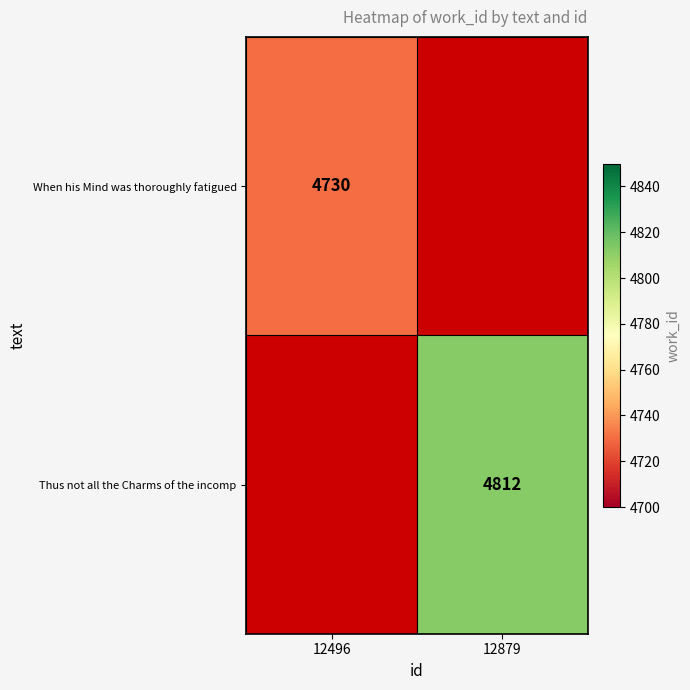

Count the number of data series in this chart.

2